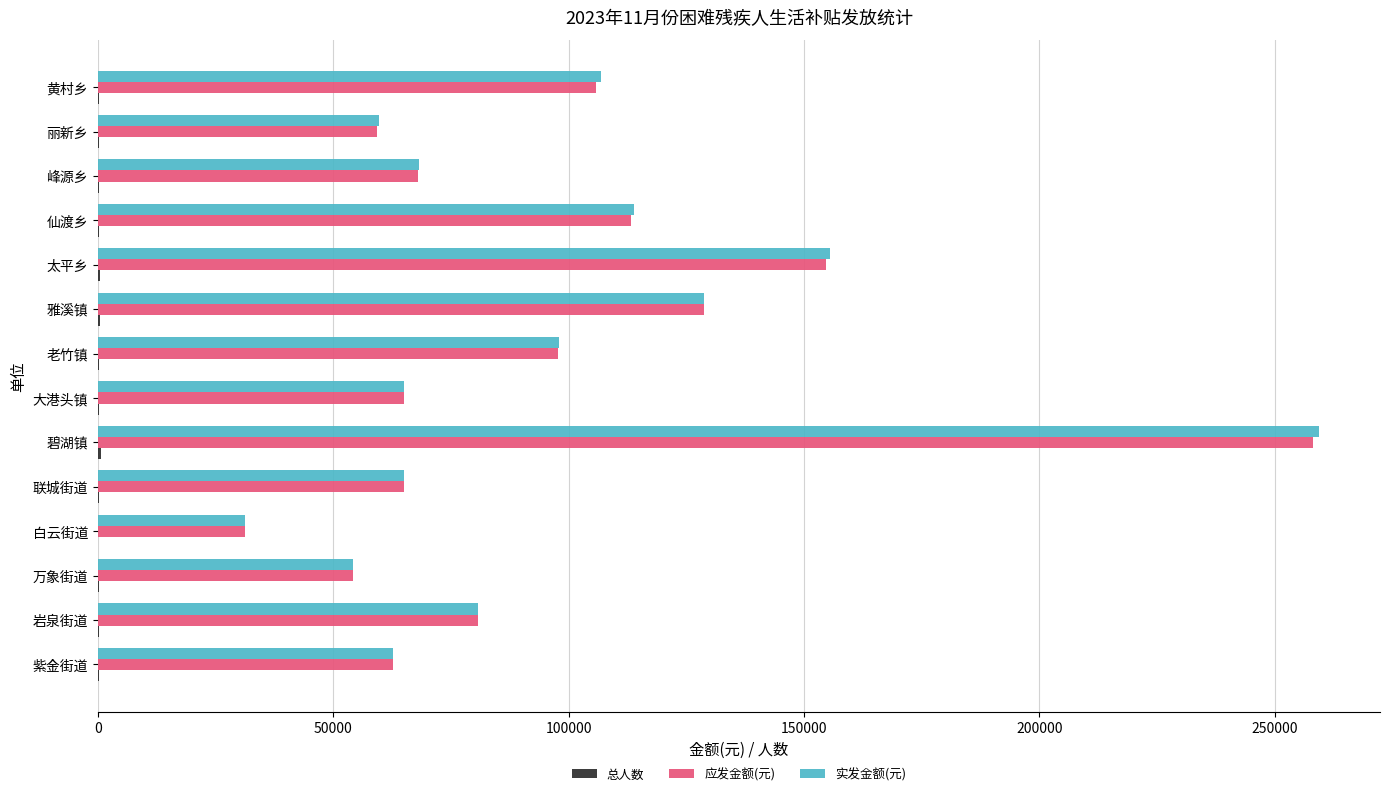

At which category is the sum across all series the highest?

碧湖镇